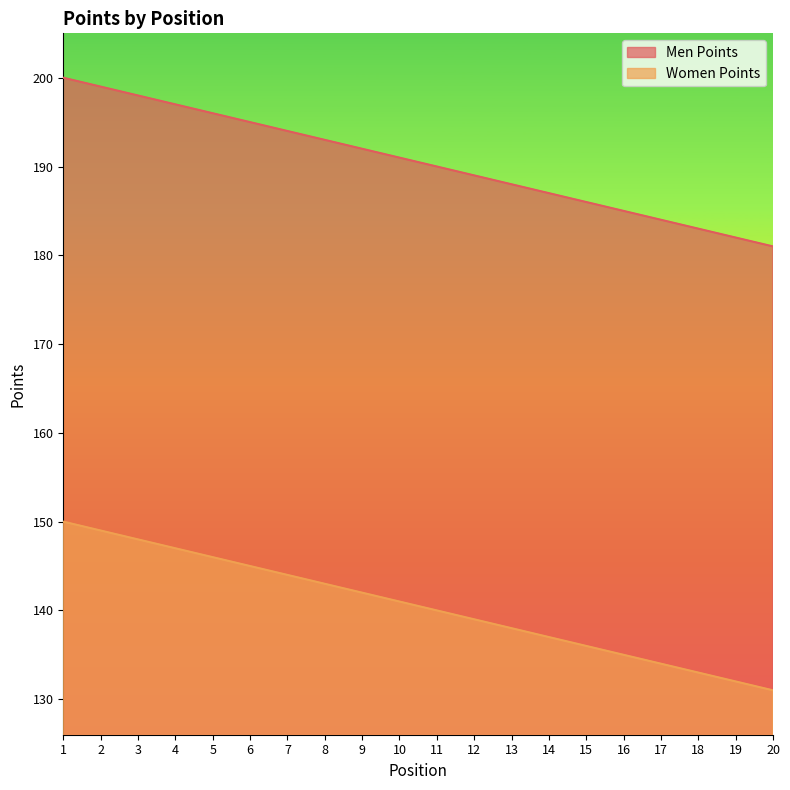

Where does the Men Points series first go above 191?

1